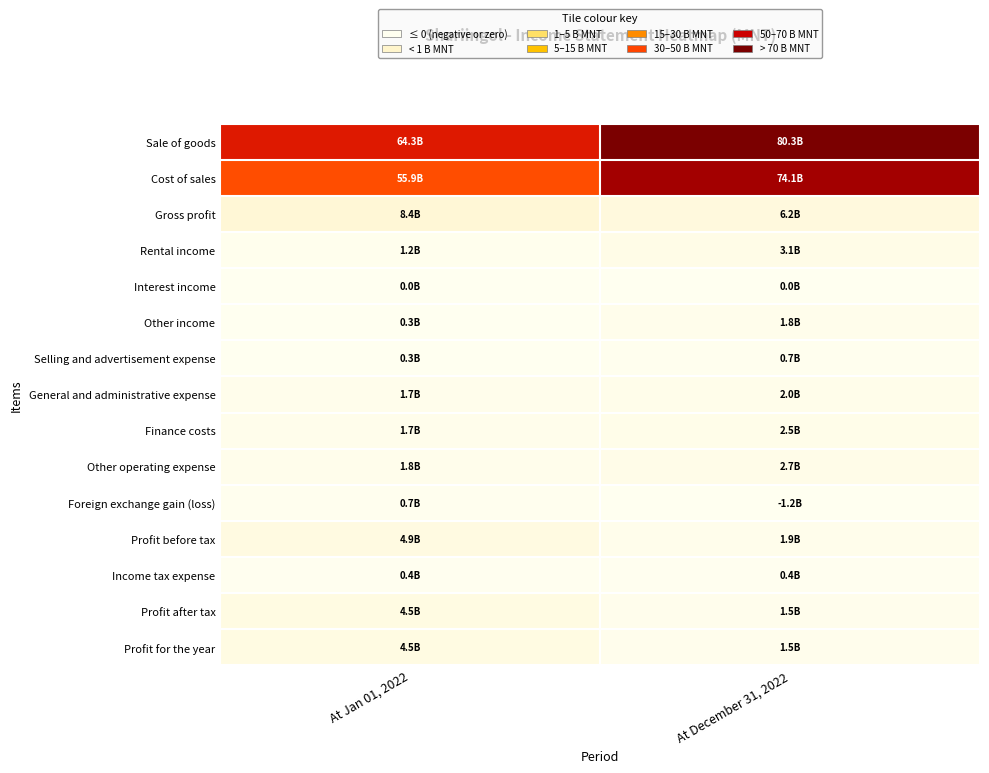

What is the difference between the highest and lowest values at At December 31, 2022?

80.3